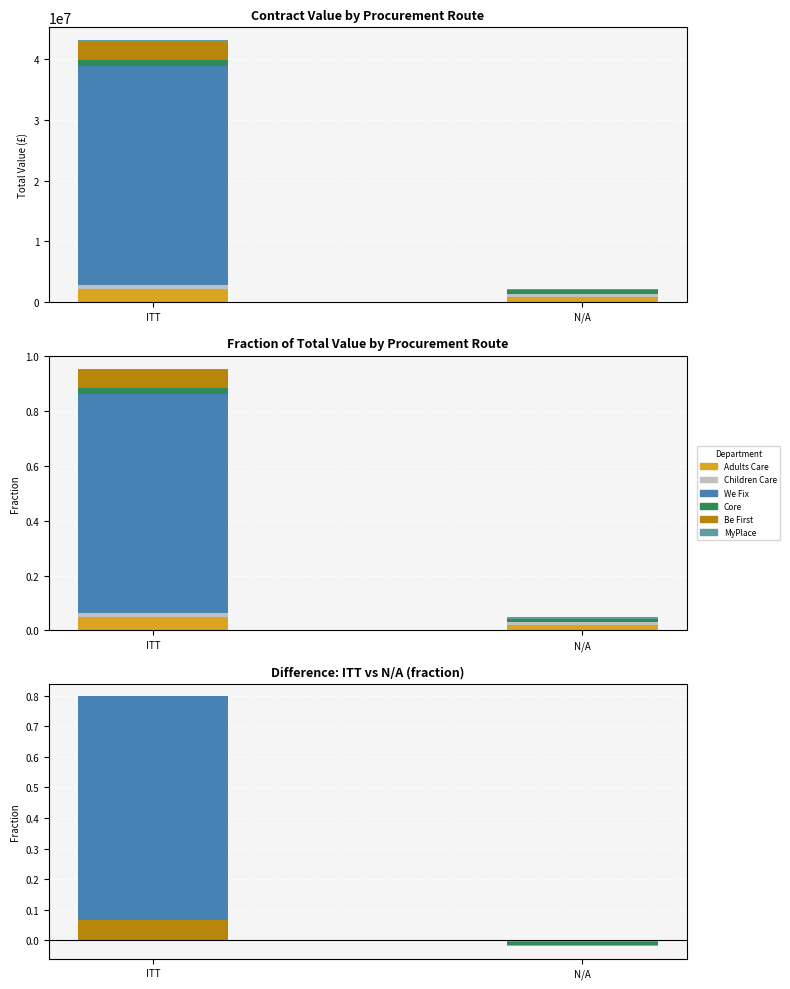

List the series in order of their peak value, highest first.

We Fix, Be First, Adults Care, Core, Children Care, MyPlace